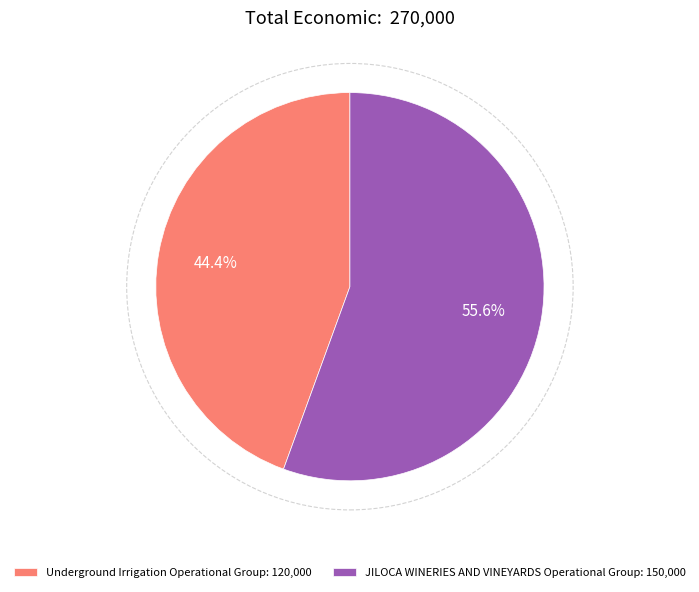

Is JILOCA WINERIES AND VINEYARDS Operational Group the majority of the pie?

Yes